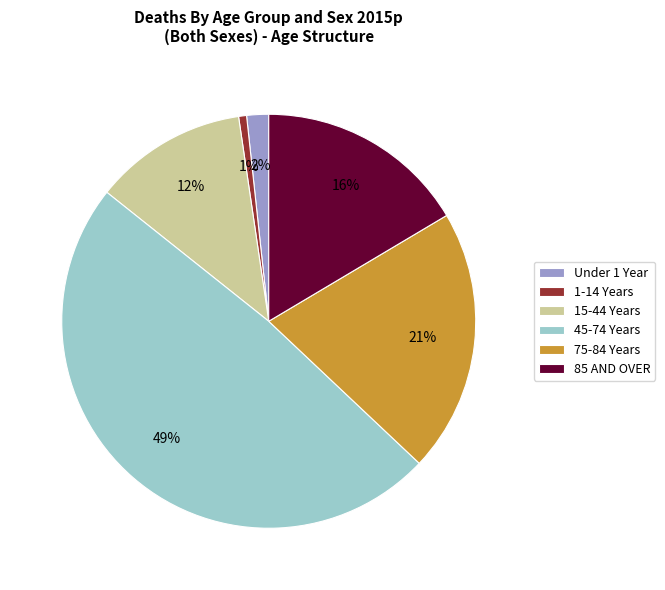

Is Under 1 Year the majority of the pie?

No